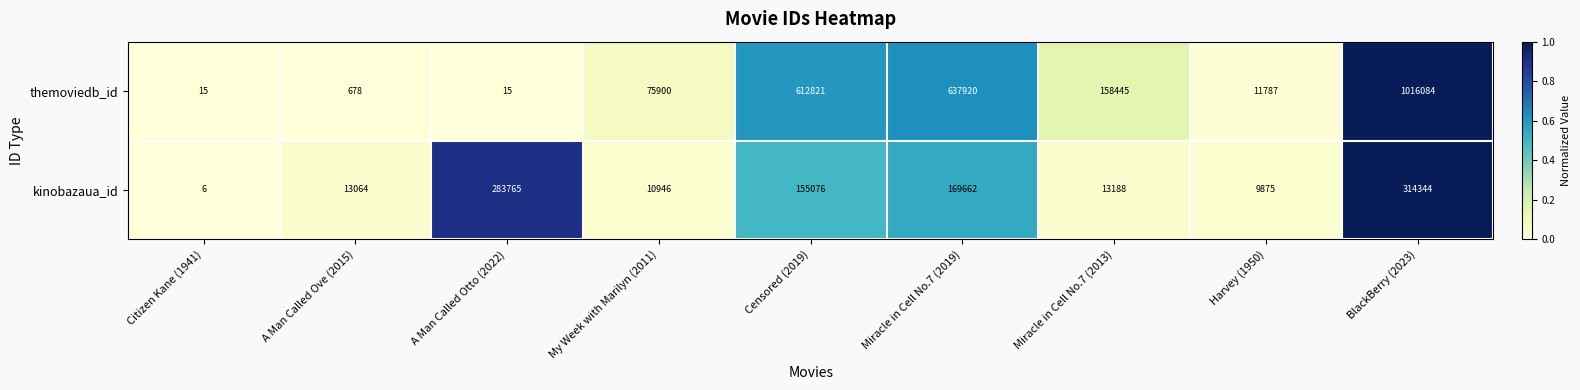

The themoviedb_id series shows 15 at Citizen Kane (1941). True or false?

True